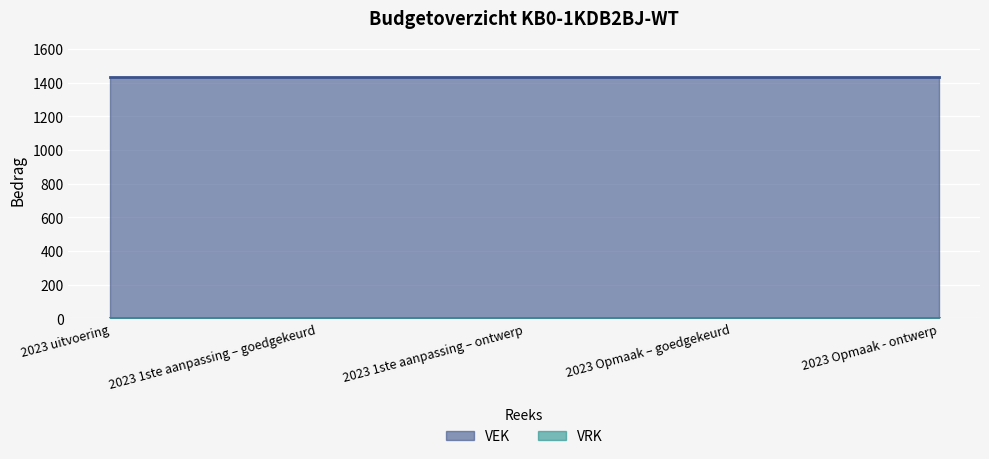

What is the label of the 1st point from the left?

2023 uitvoering